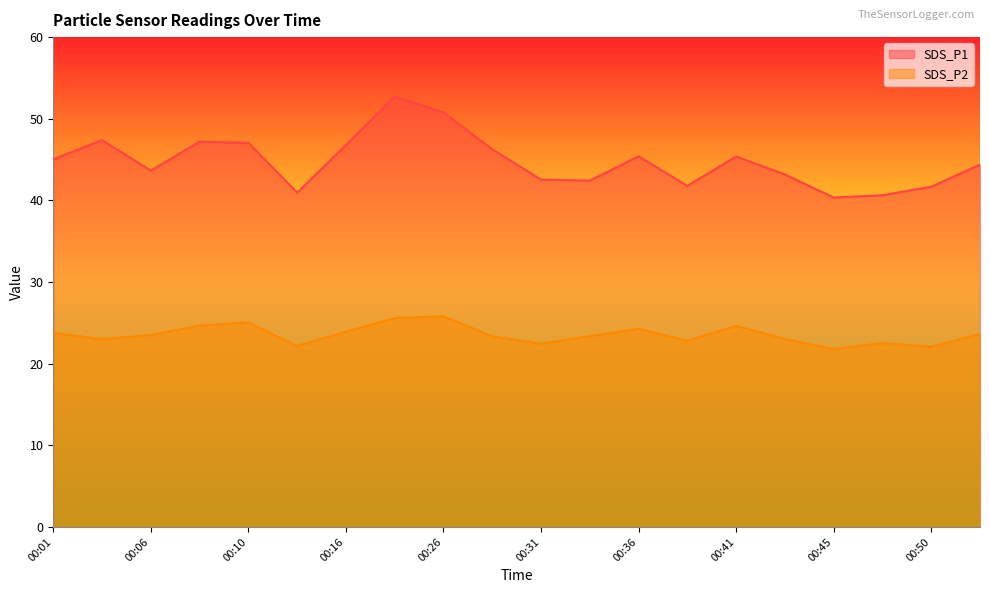

In SDS_P2, how many points are higher than both neighbors (excluding endpoints)?

5